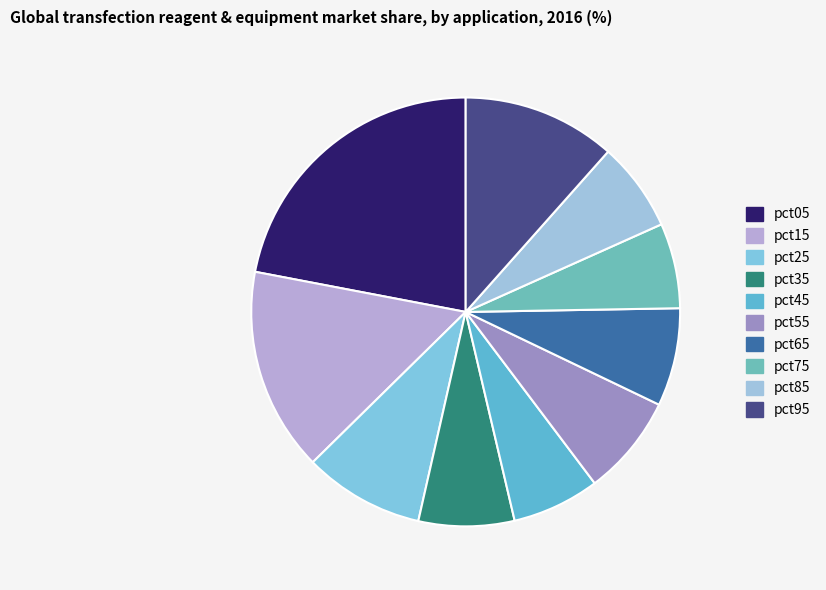

Count the number of slices in the pie.

10